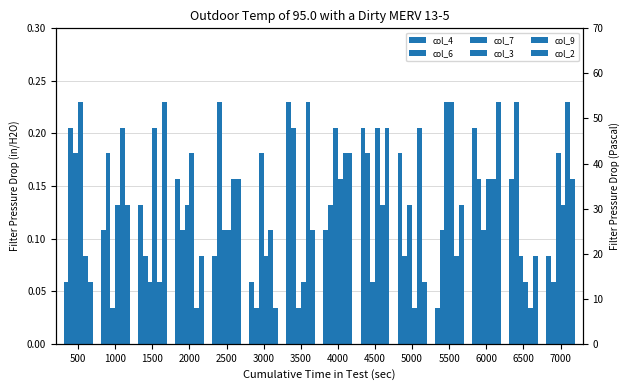

Which has a higher value, 6000 or 2000?

6000